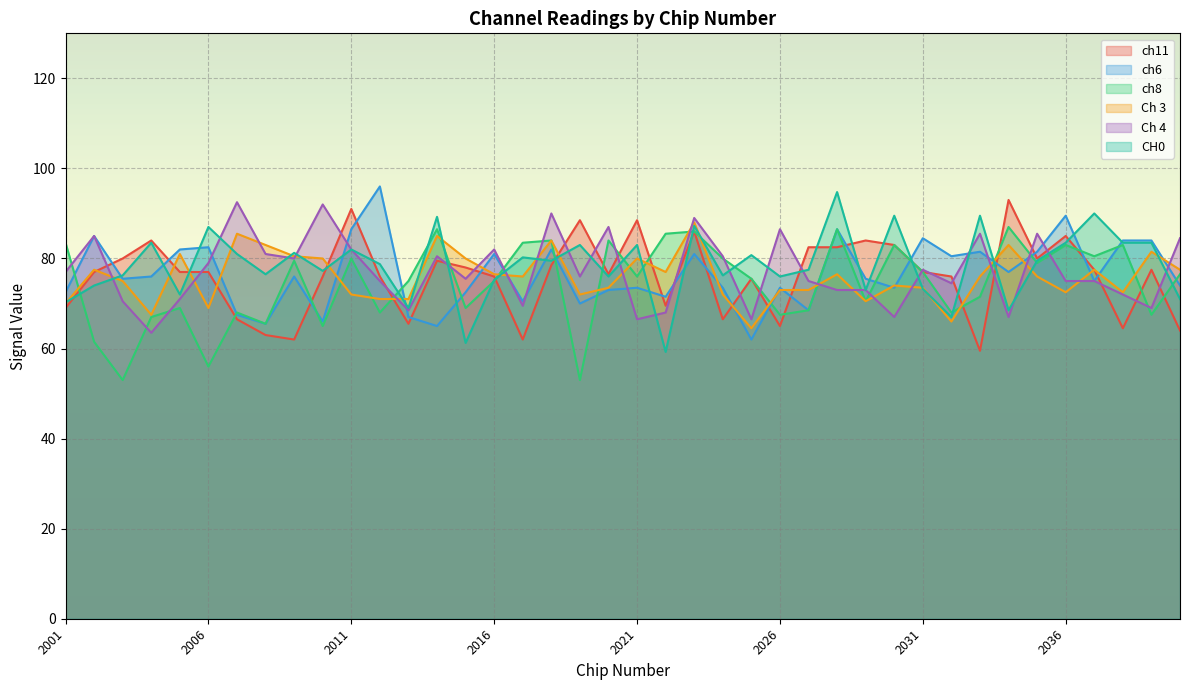

What is the value of the ch11 point at the 37th from the left?

77.5